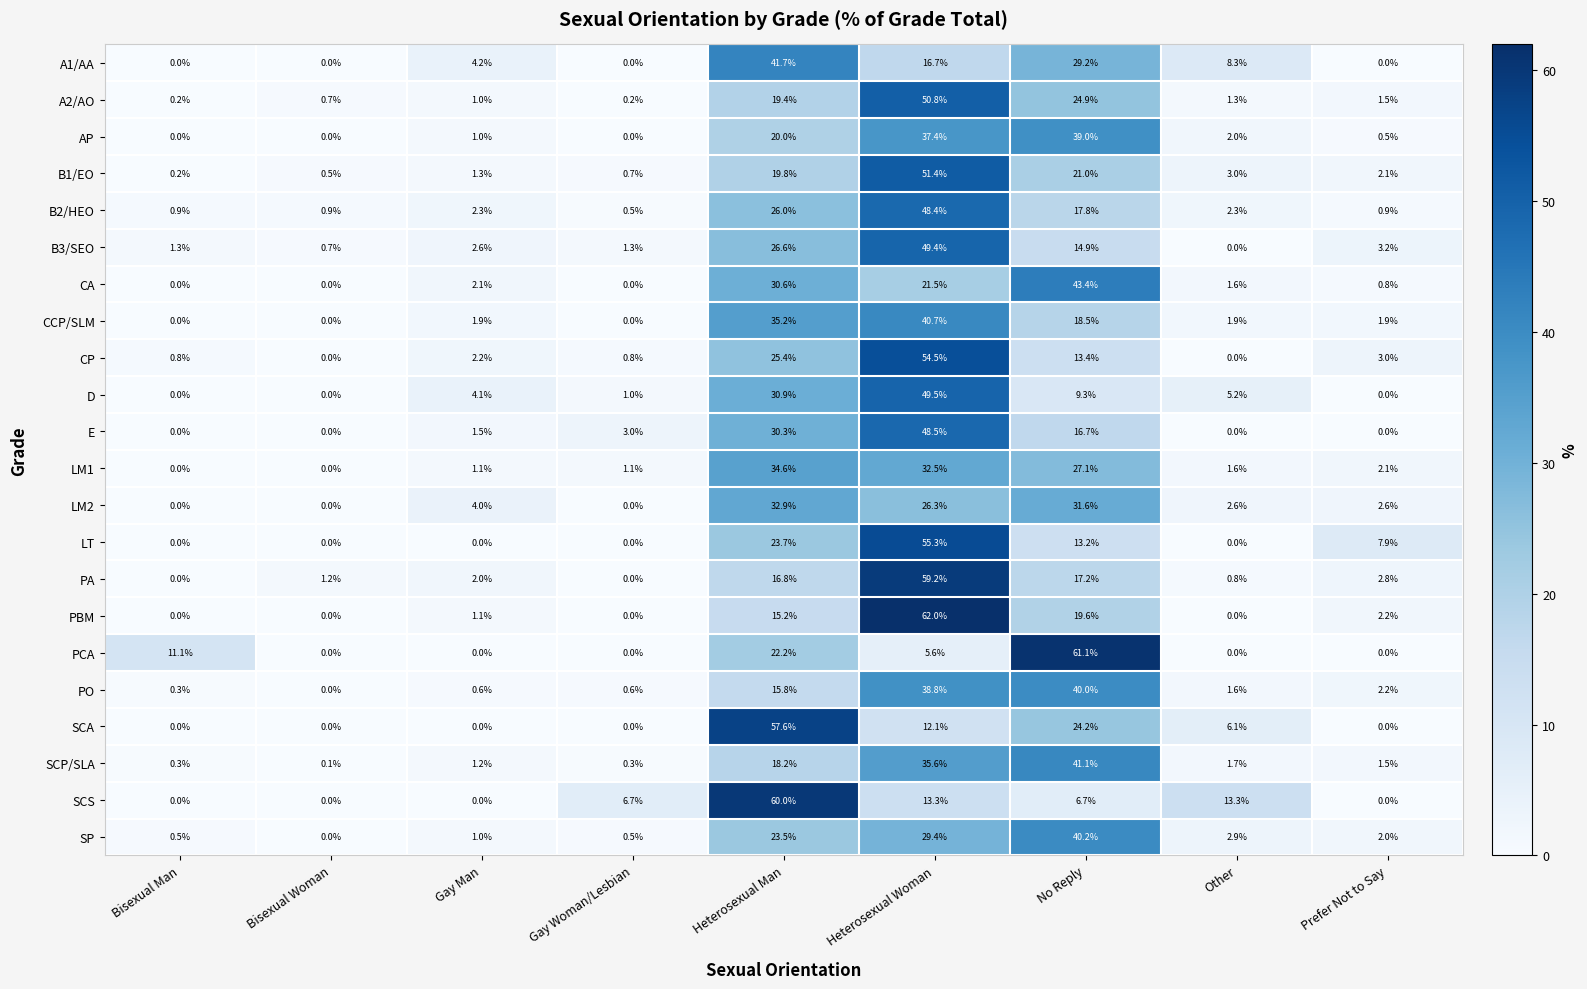

At which category is the sum across all series the highest?

Heterosexual Woman